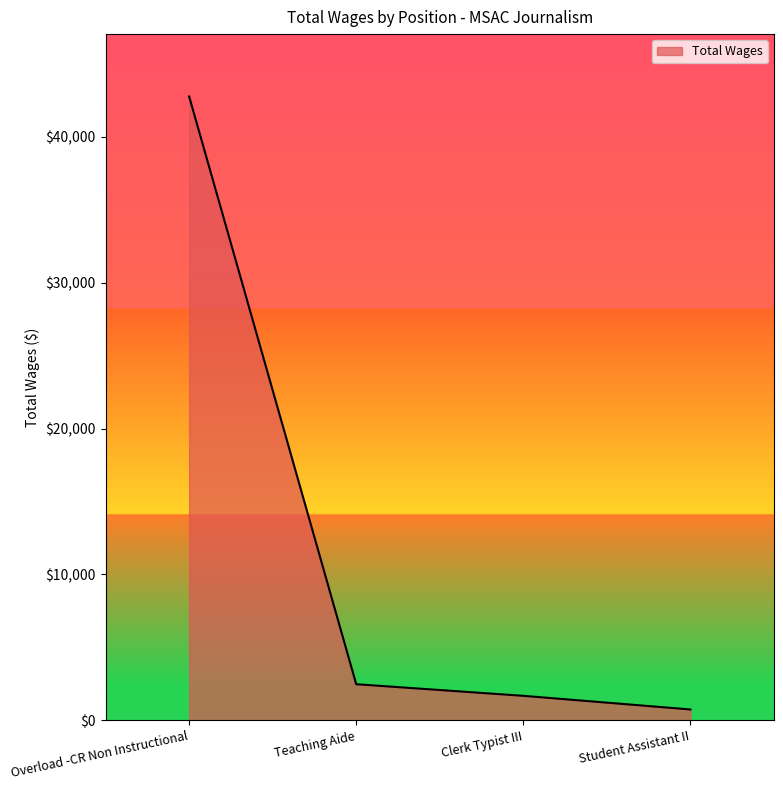

Between Teaching Aide and Overload -CR Non Instructional, which is larger?

Overload -CR Non Instructional